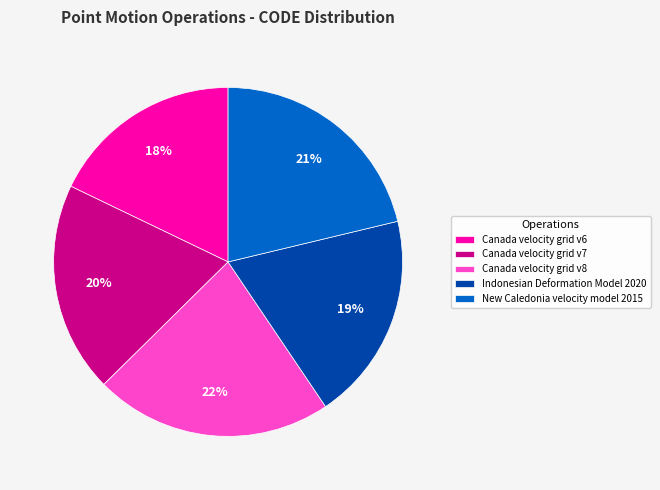

To the nearest percent, what is the average slice percentage?

20%